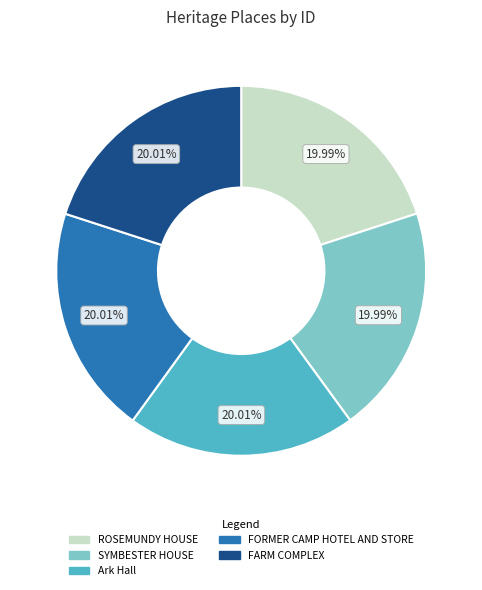

How many segments does this pie chart have?

5